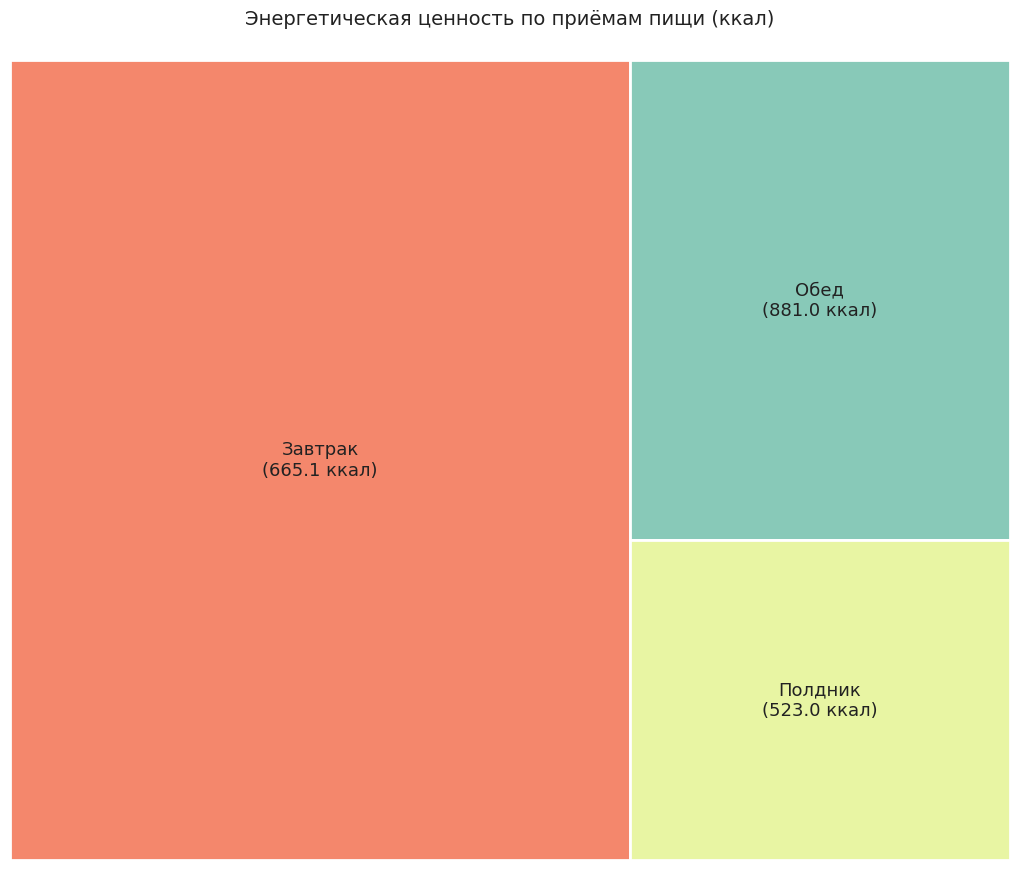

What is the change in value from Завтрак to Обед?

+215.9